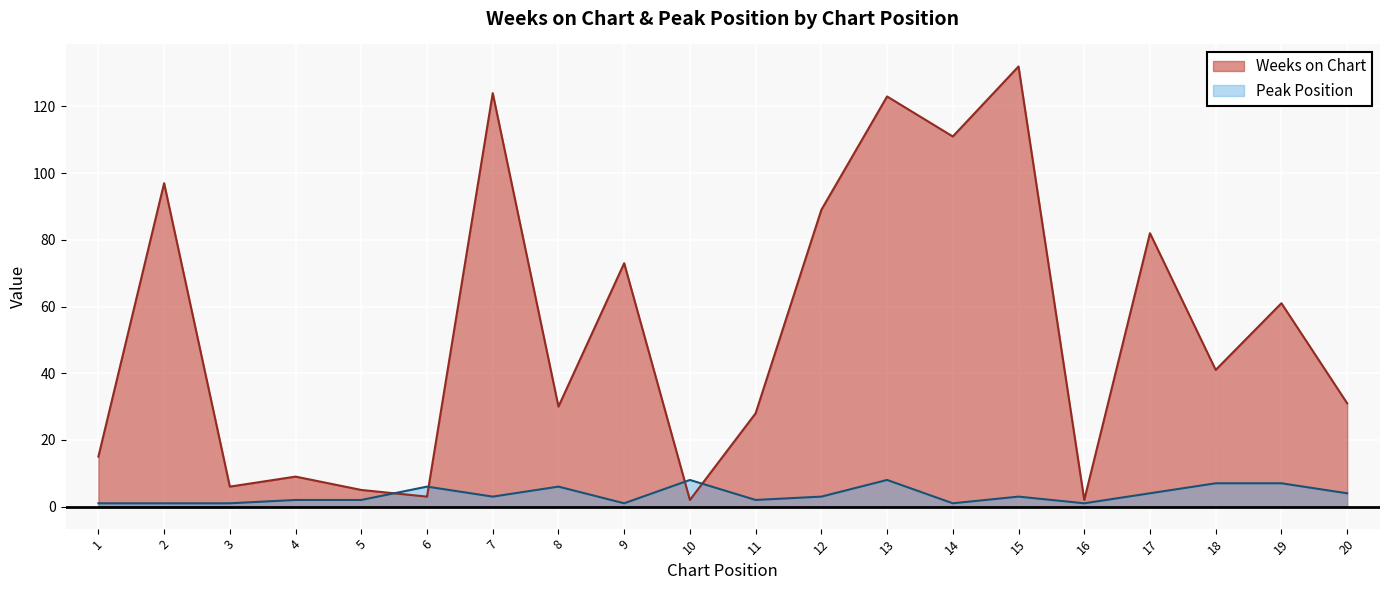

Where do Peak Position and Weeks on Chart first cross each other?

5 and 6